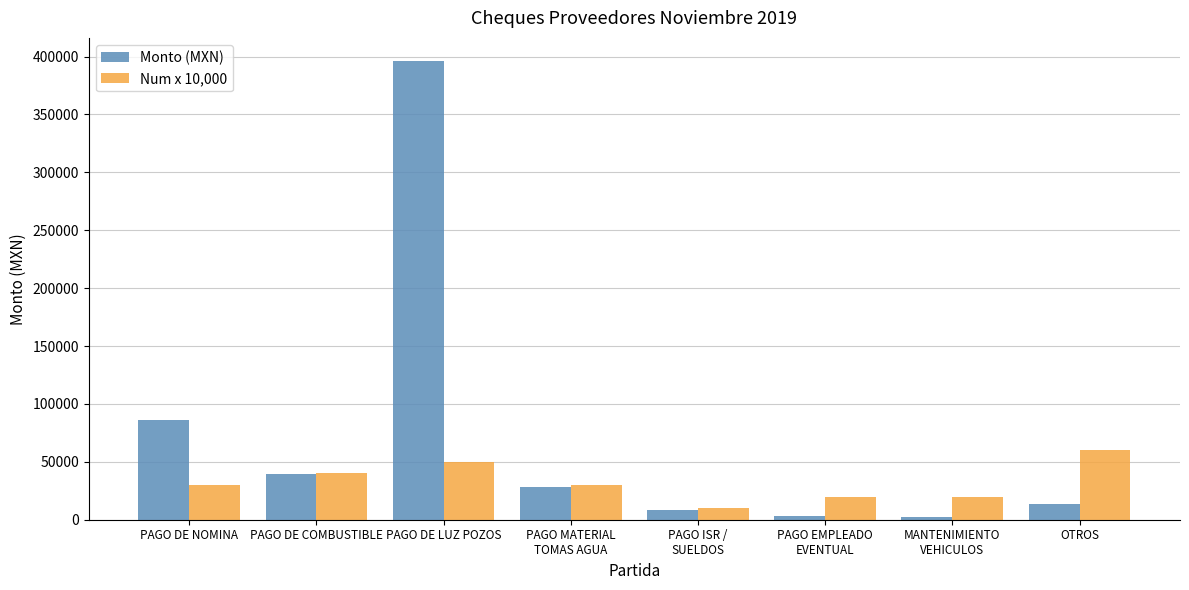

Which category has the highest value across all series?

PAGO DE LUZ POZOS